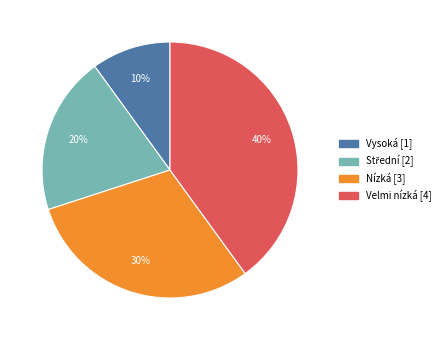

Count the number of slices in the pie.

4